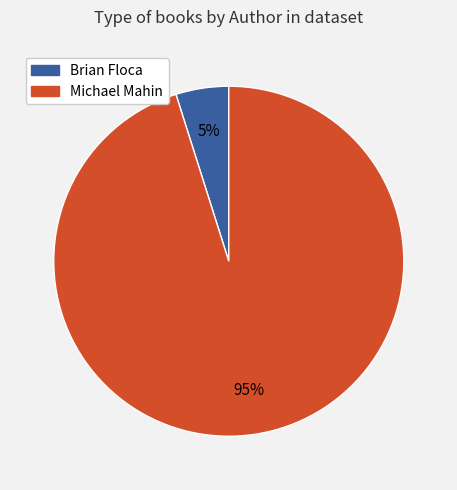

Is there any slice that represents more than half of the pie?

Yes